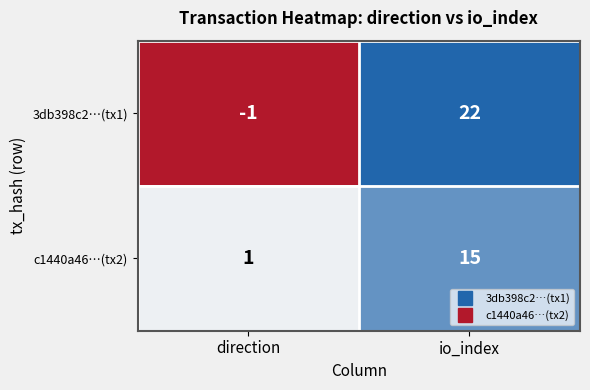

Is it true that c1440a46…(tx2) equals 2 at direction?

False